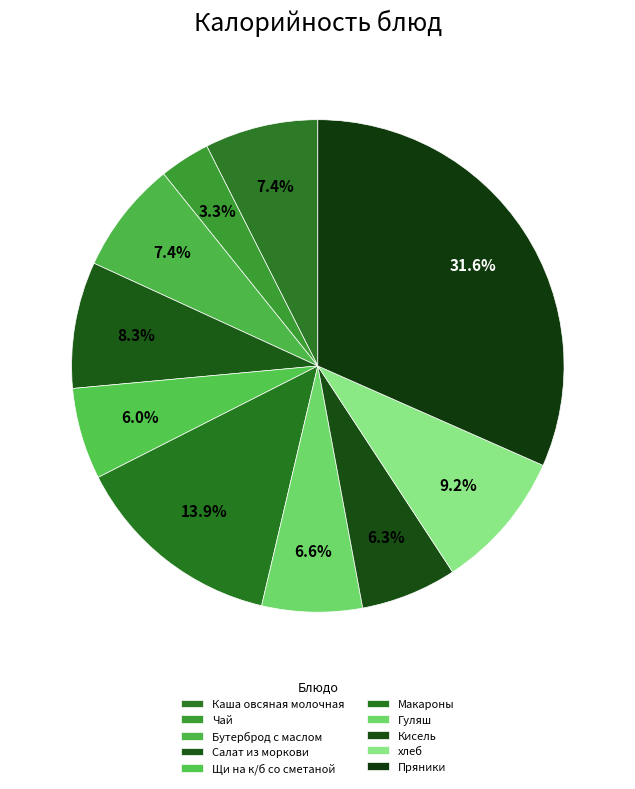

What is the total percentage of Пряники and Гуляш?

38.2%